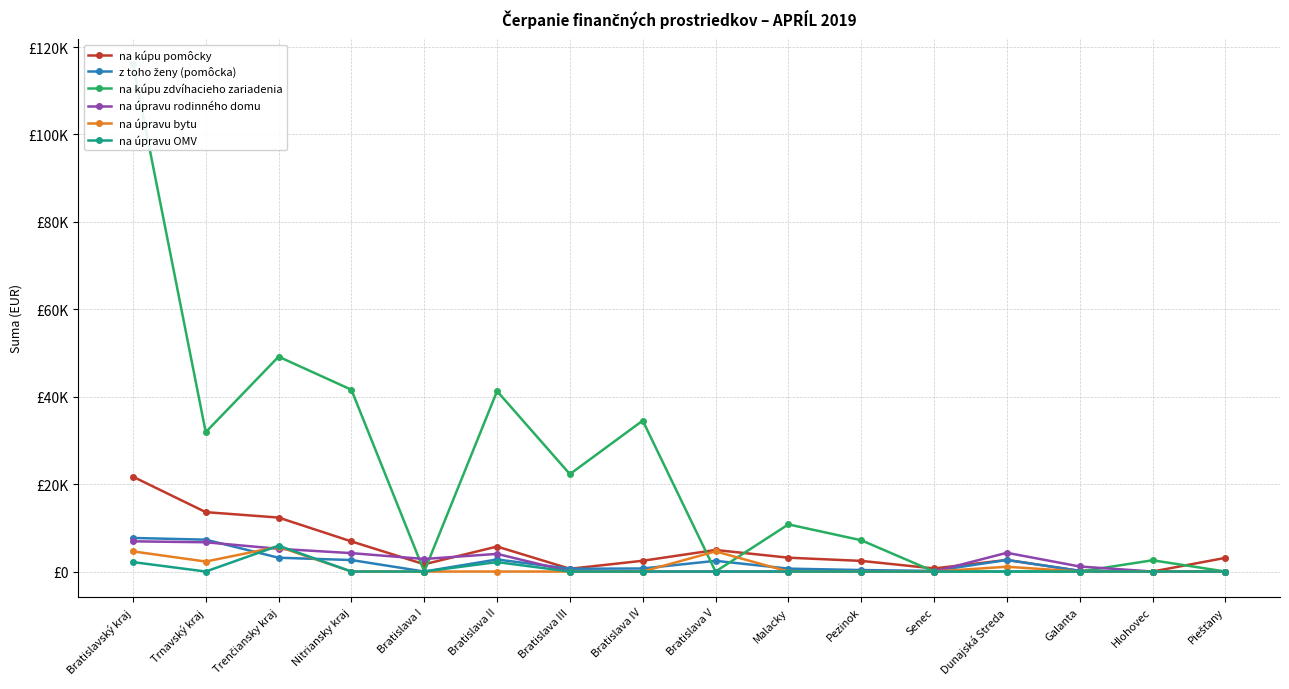

How many interior local peaks does the na úpravu OMV series have?

2